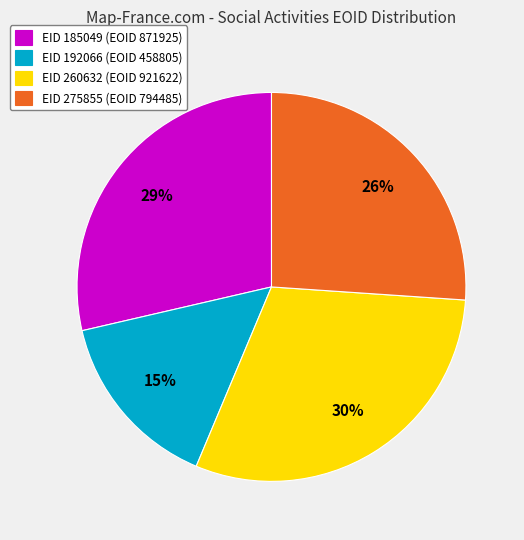

To the nearest percent, what is the difference between the largest and smallest slice percentages?

15%